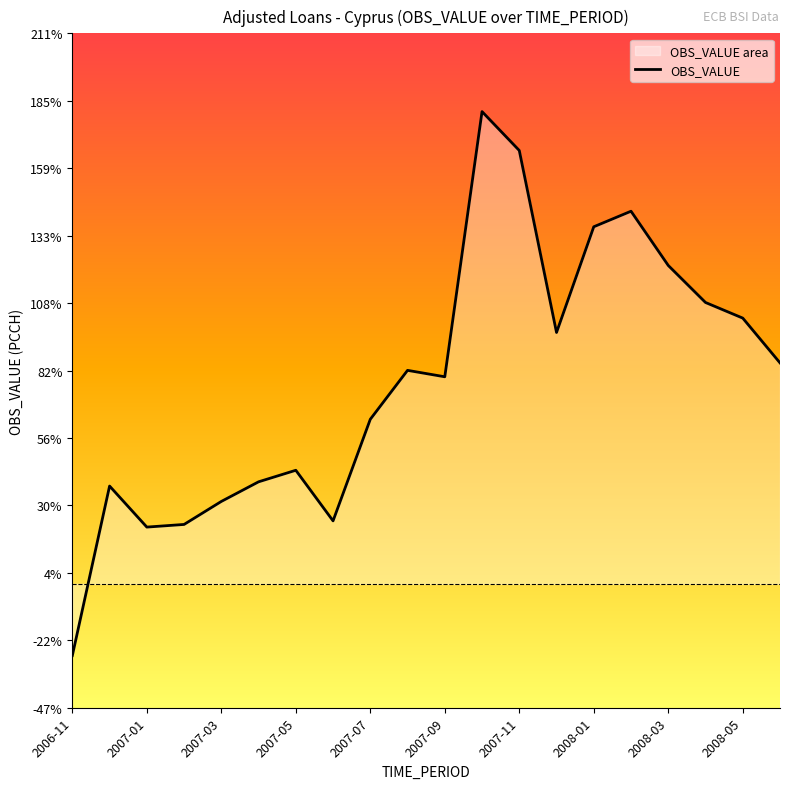

What value does the data have at 11?

181.0